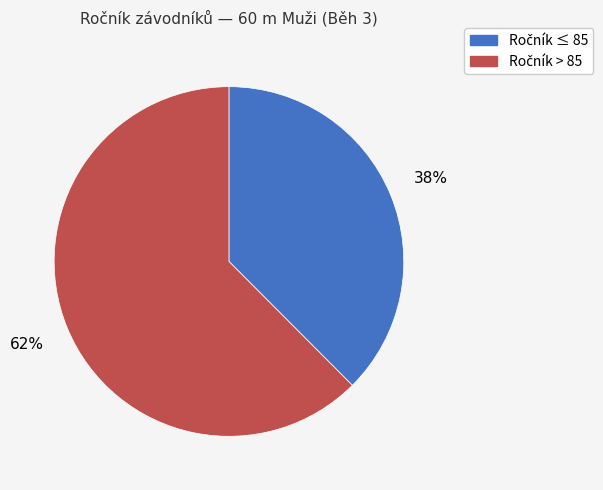

Is there any slice that represents more than half of the pie?

Yes